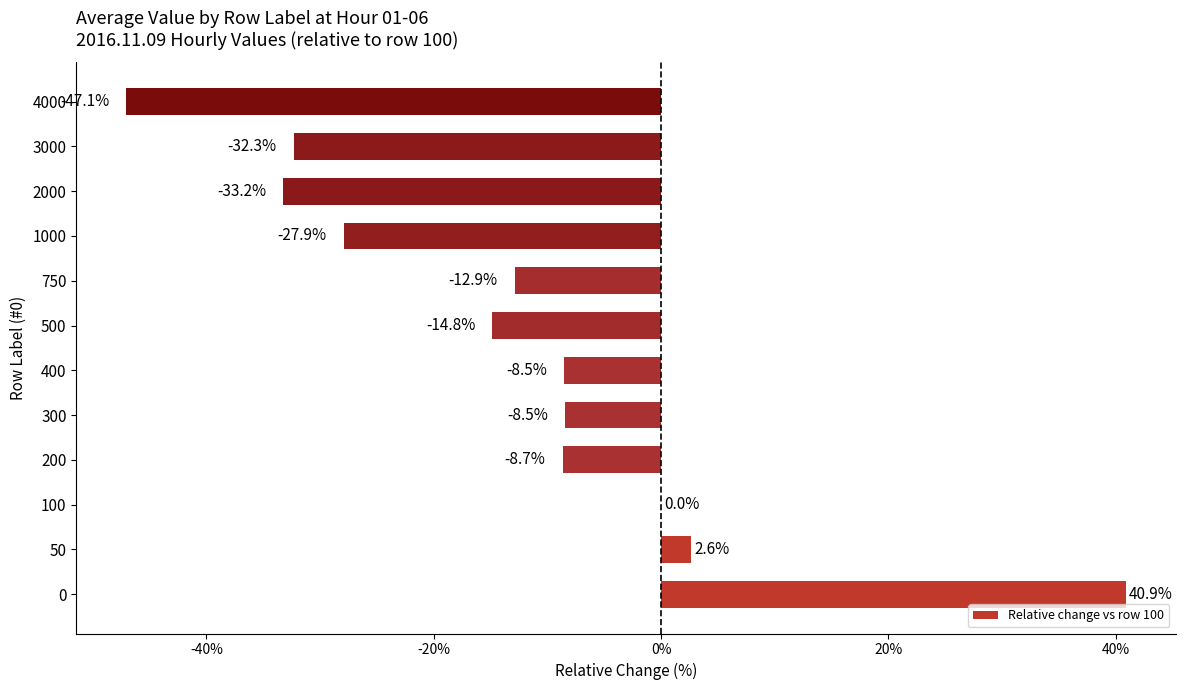

Read the value at 300.

-8.5